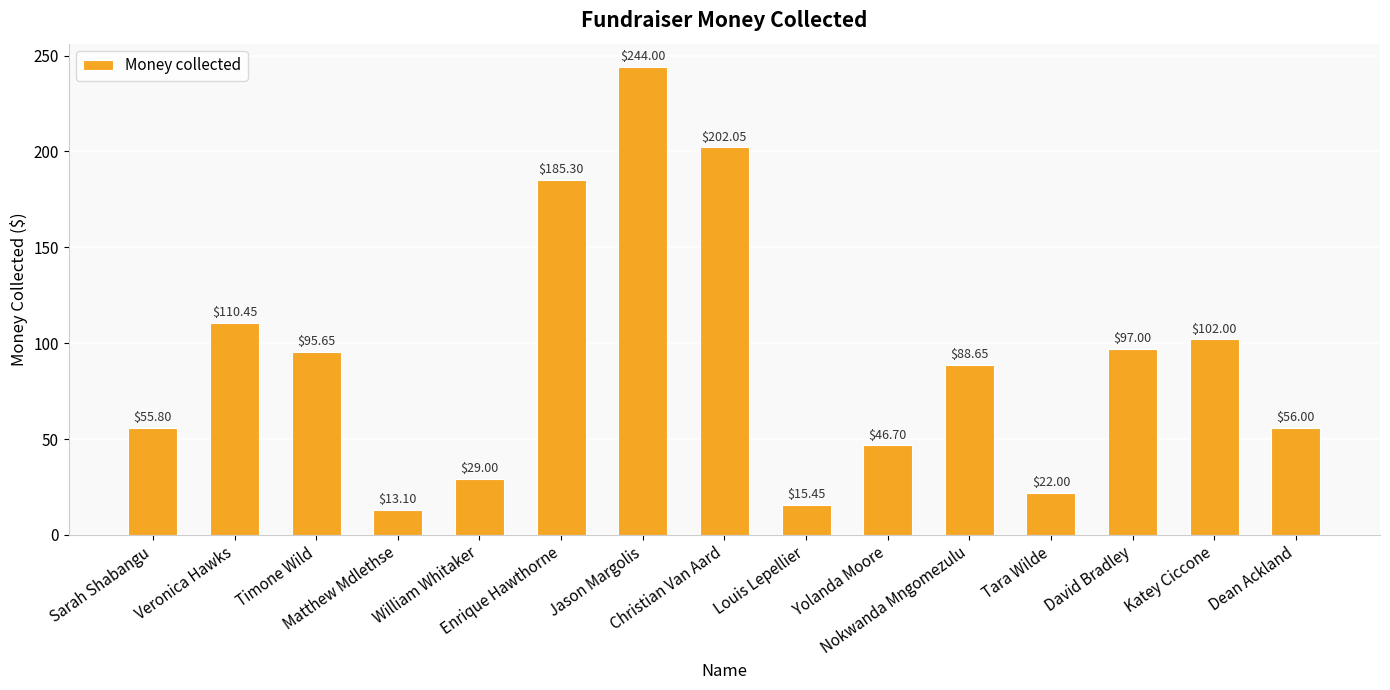

What is the value of the 8th bar from the left?

202.1